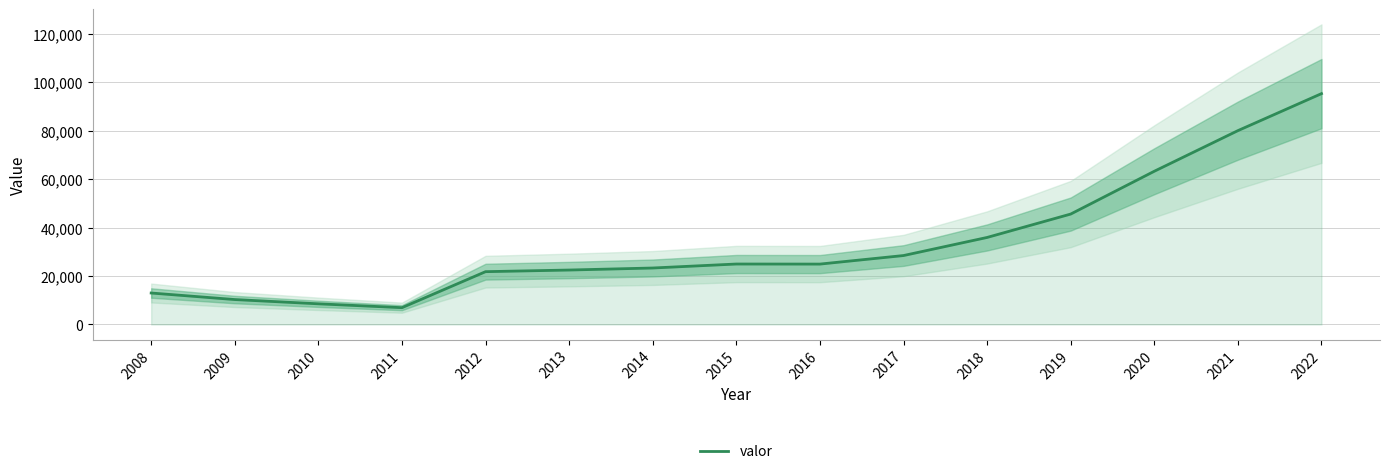

Where is the first local maximum?

2015